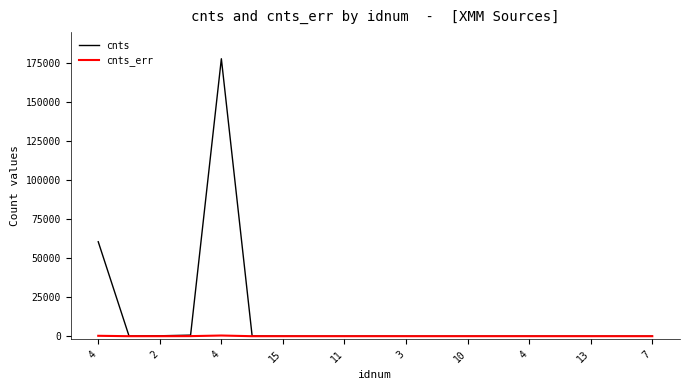

Which series has the largest range (max minus min)?

cnts